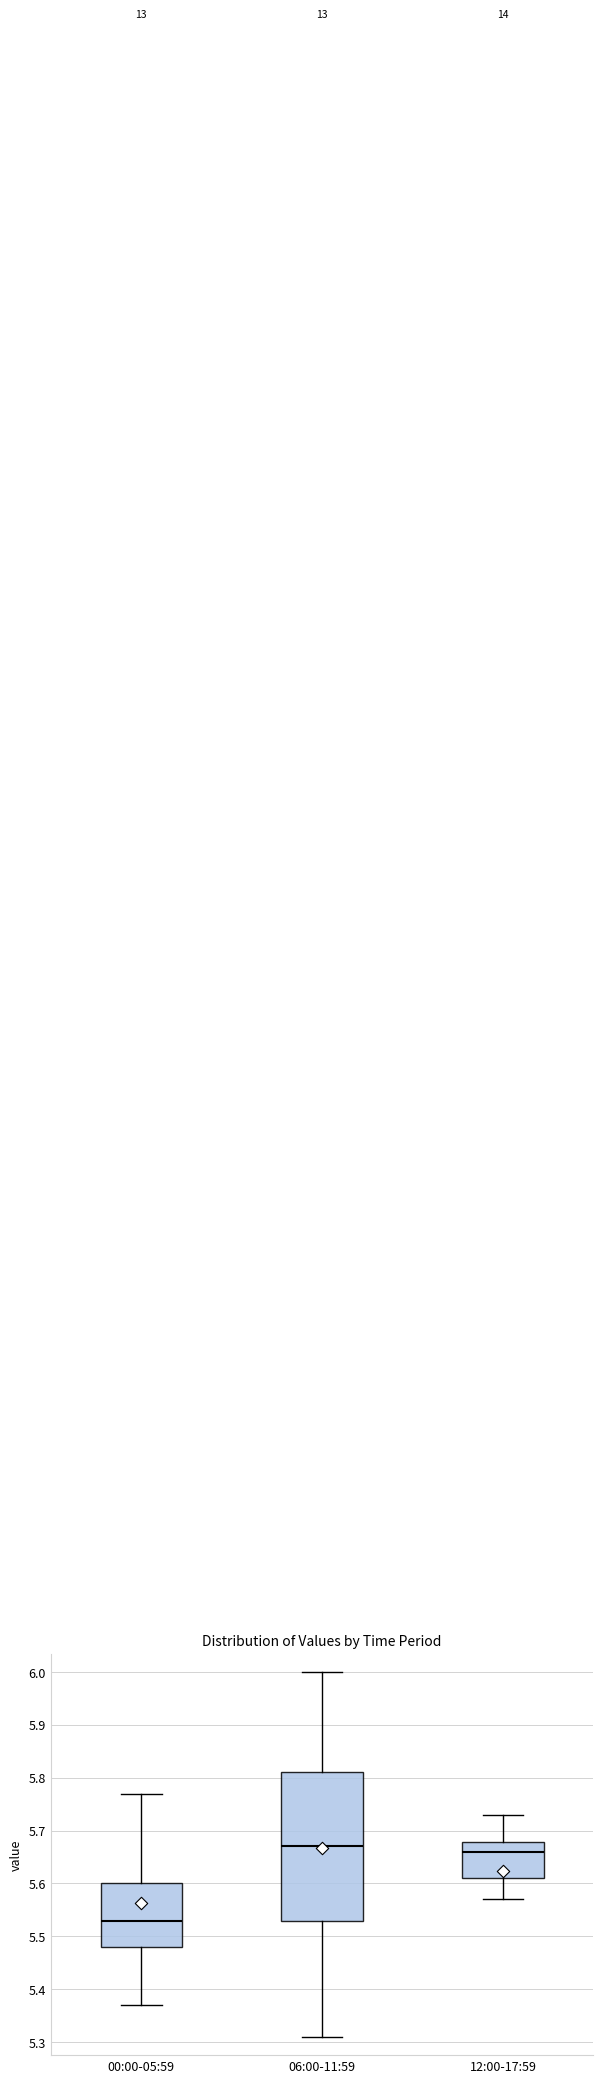

Reading left to right, read every box against the y-axis: the position of its median line, the range the box covers, and the ends of its whiskers. The values are not printed on the chart, so give them approximately, as read against the axis.

00:00-05:59: median 5.53, box 5.48 to 5.60, whiskers 5.37 to 5.77
06:00-11:59: median 5.67, box 5.53 to 5.81, whiskers 5.31 to 6.00
12:00-17:59: median 5.66, box 5.61 to 5.68, whiskers 5.57 to 5.73